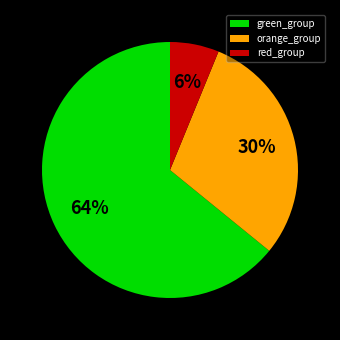

To the nearest percent, what percentage of the pie is orange_group?

30%